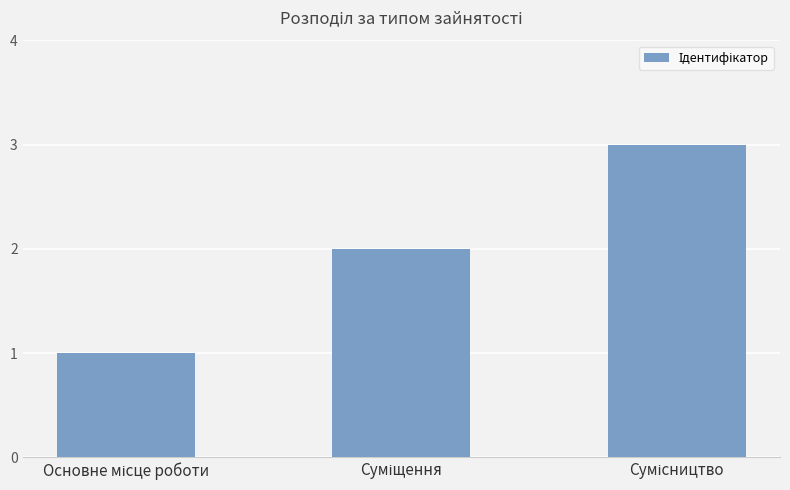

What is the greatest value displayed?

3